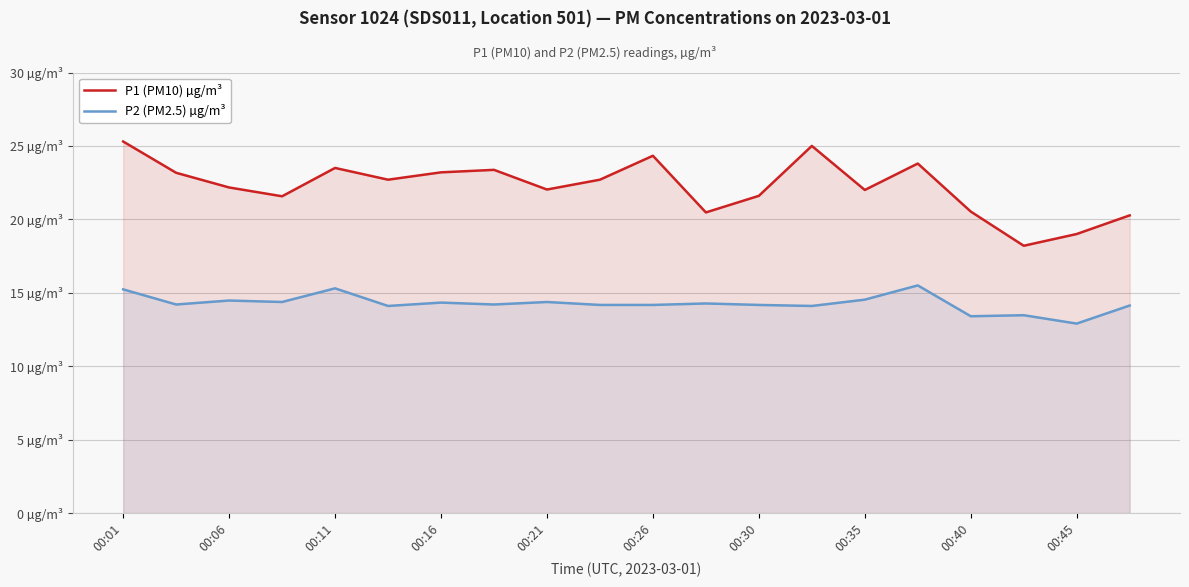

Is the value of P1 (PM10) µg/m³ at 00:01 greater than the value of P2 (PM2.5) µg/m³ at 00:45?

Yes